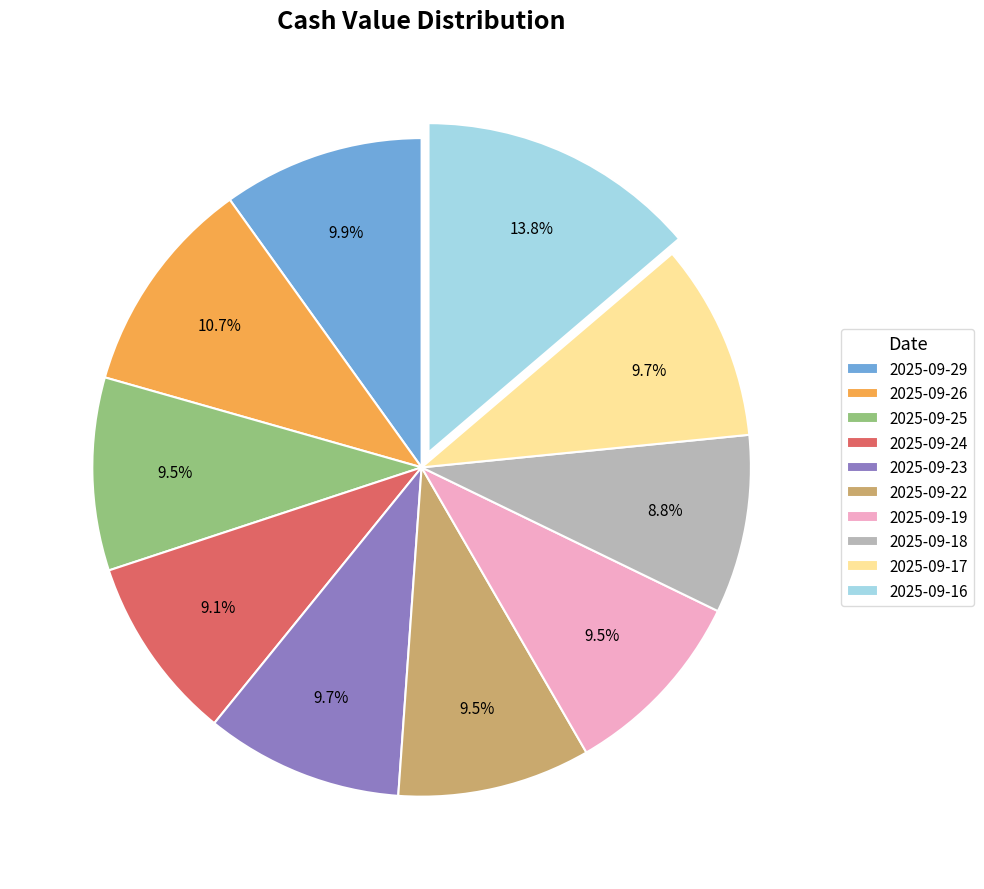

Do 2025-09-29 and 2025-09-17 together represent more than half of the pie?

No